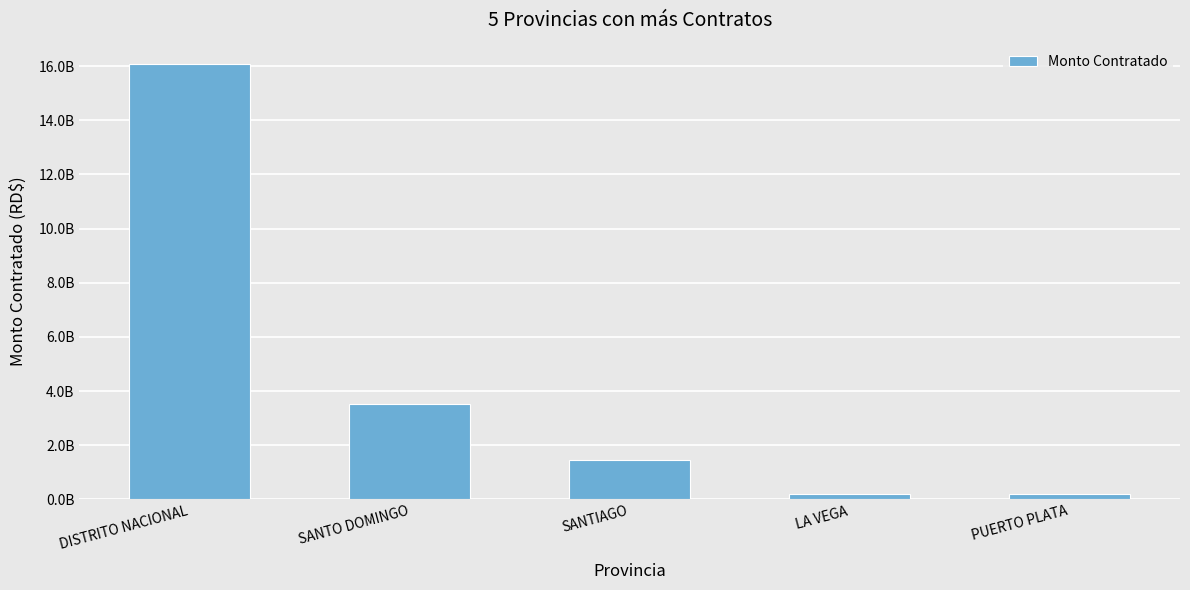

Does the chart contain any negative values?

No